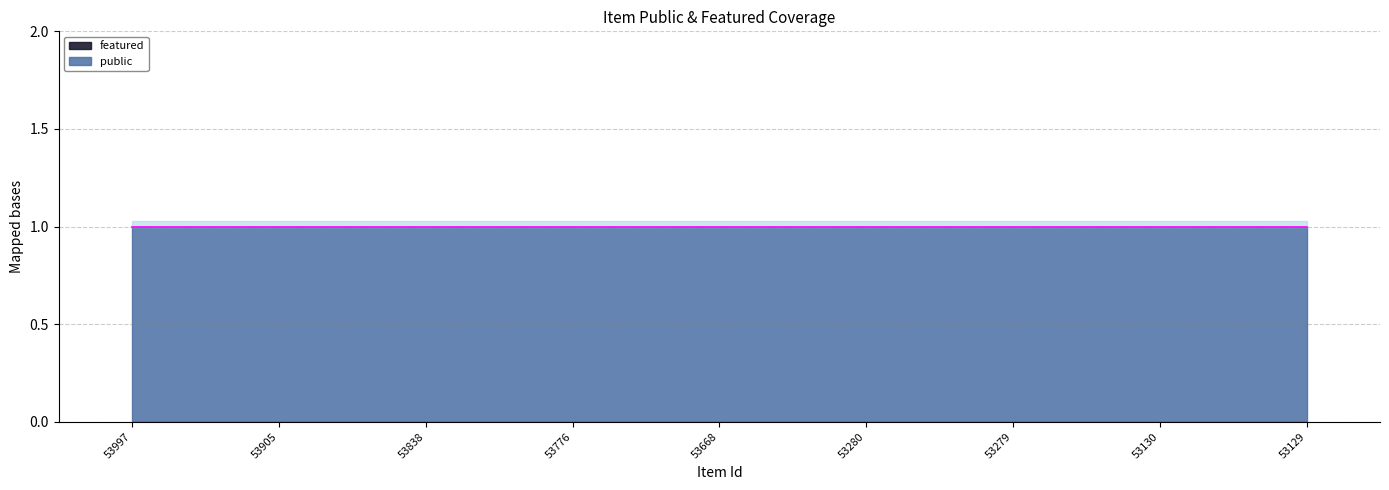

At which category does the chart reach its minimum across all series?

53997